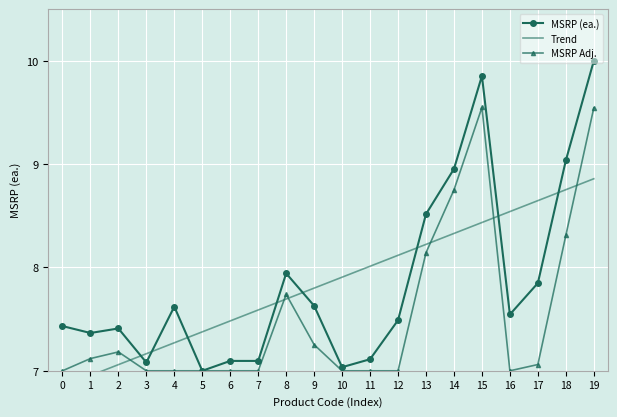

Is the value of MSRP (ea.) at 2 greater than the value of MSRP Adj. at 15?

No